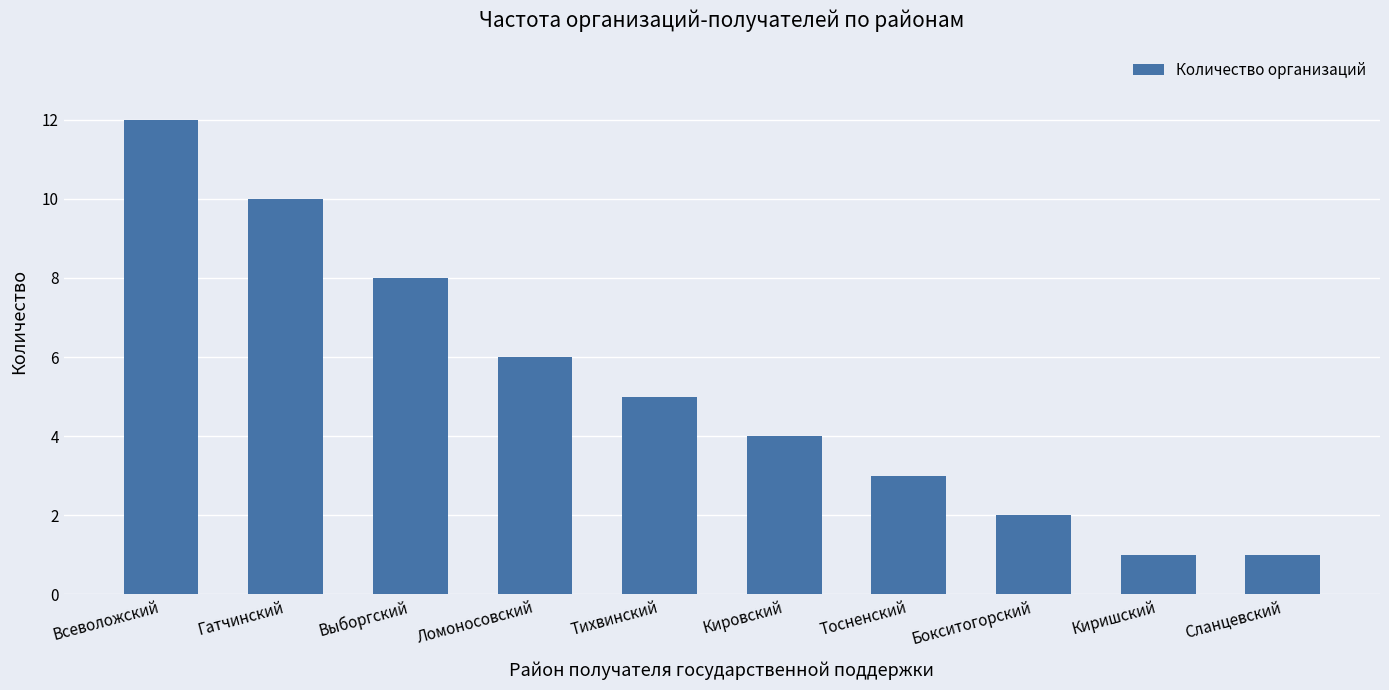

Reading left to right, list all the values displayed in this chart.

Всеволожский=12	Гатчинский=10	Выборгский=8	Ломоносовский=6	Тихвинский=5	Кировский=4	Тосненский=3	Бокситогорский=2	Киришский=1	Сланцевский=1